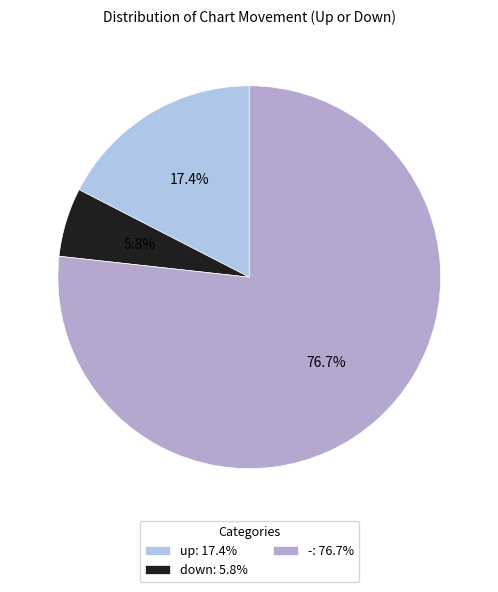

True or false: down accounts for 12% of the total.

False